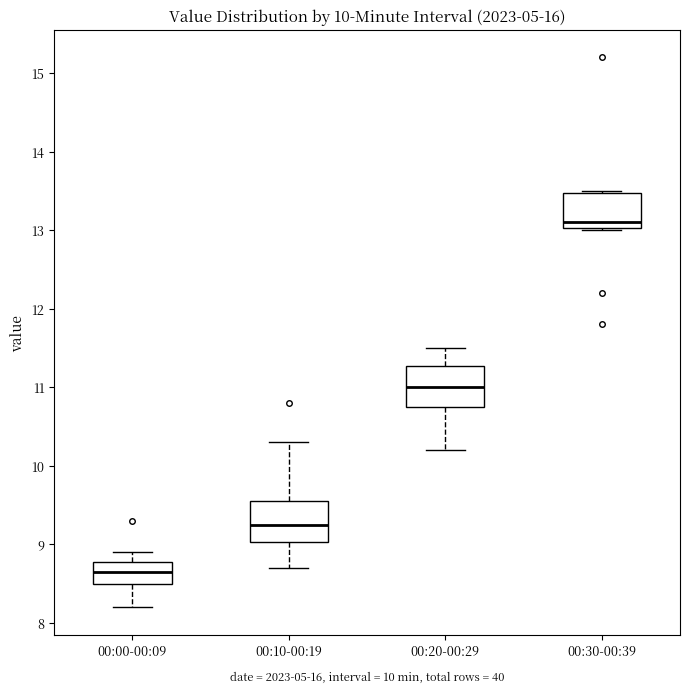

Which box's median line is the highest?

00:30-00:39